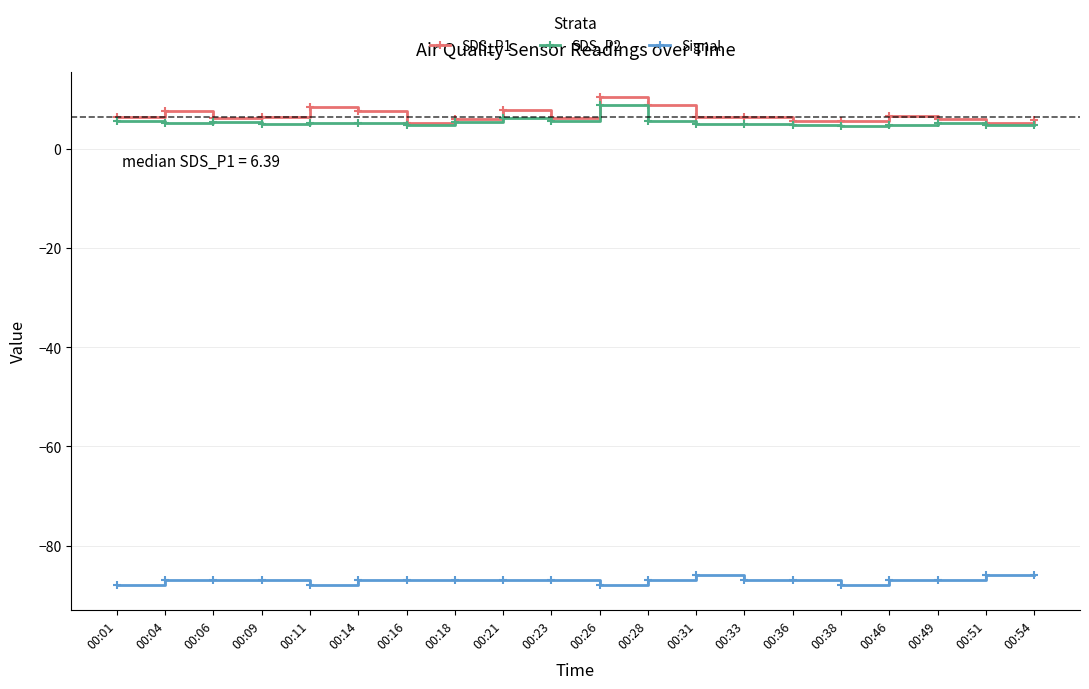

Which series has the widest spread of values?

SDS_P1